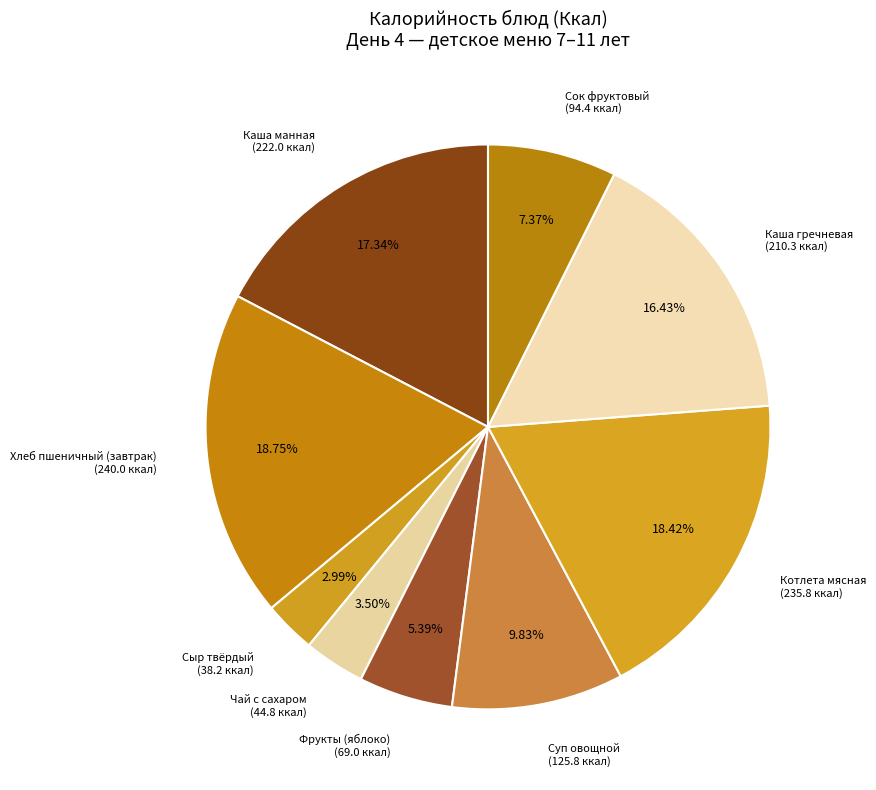

Does Сыр твёрдый account for over 50% of the chart?

No